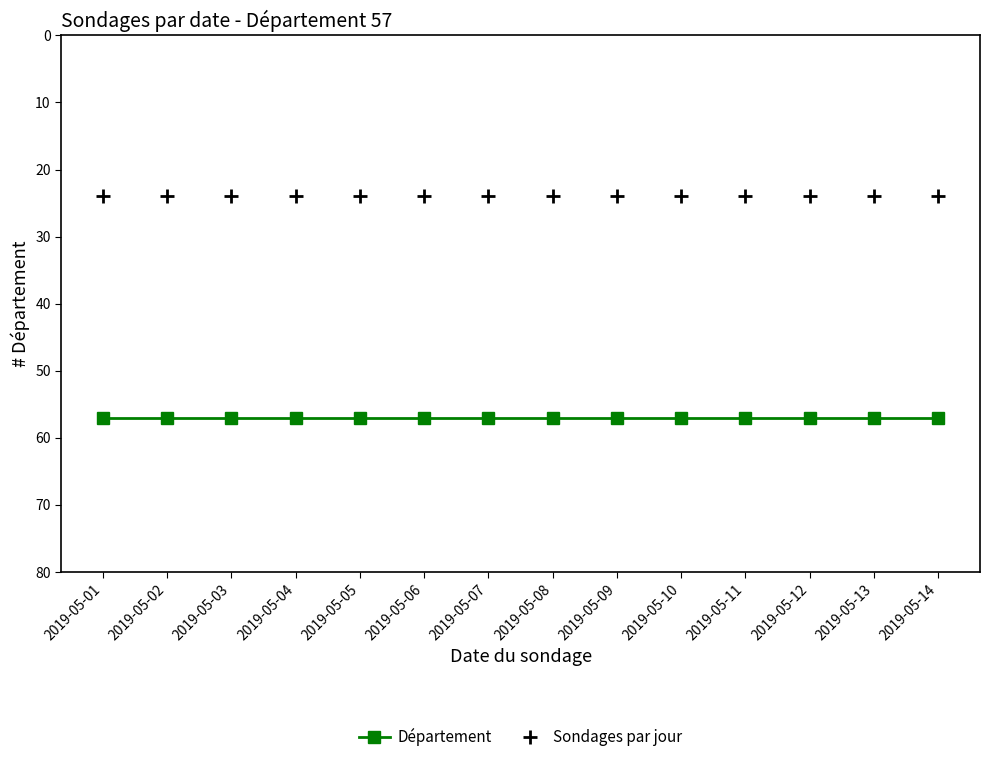

What is the difference between the highest and lowest values at 2019-05-13?

33